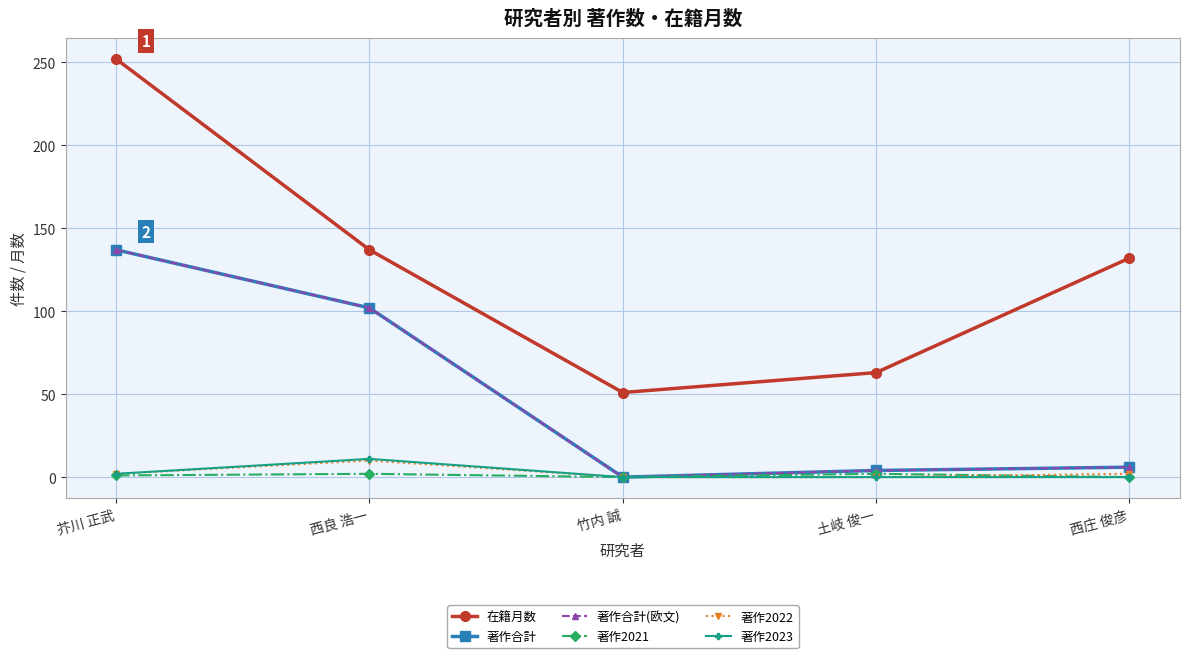

Between 芥川 正武 and 西庄 俊彦, which series saw the biggest shift?

著作合計